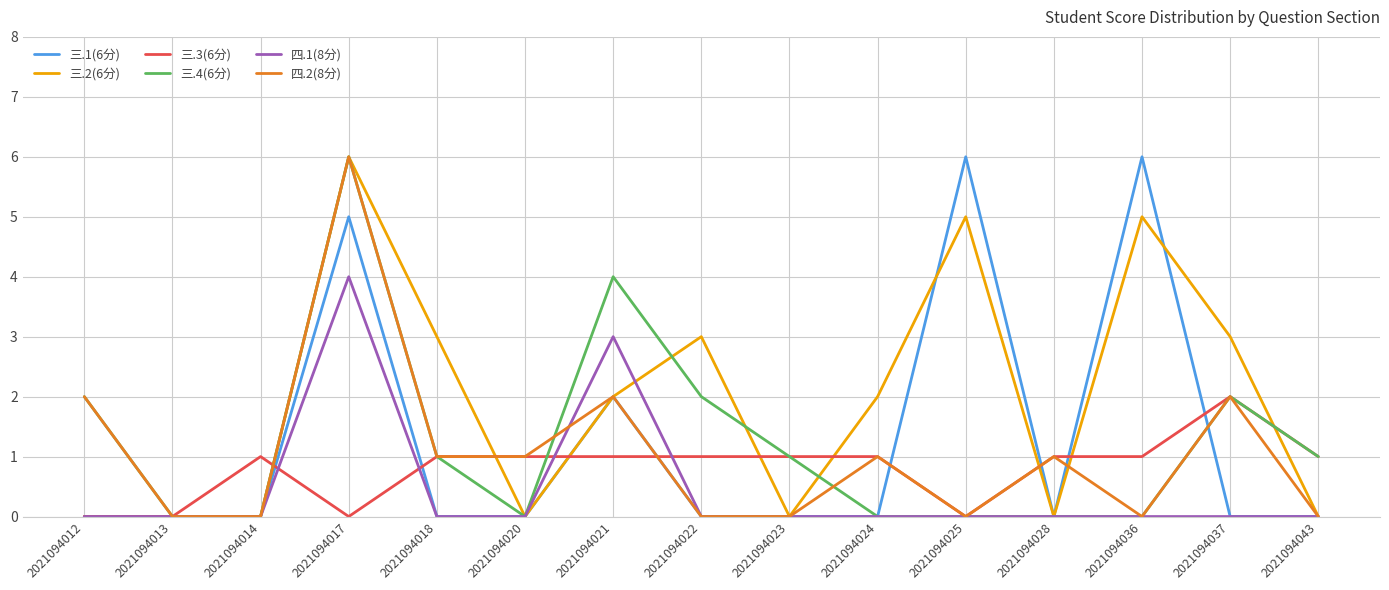

How many 三.3(6分) values are between 0 and 1?

14